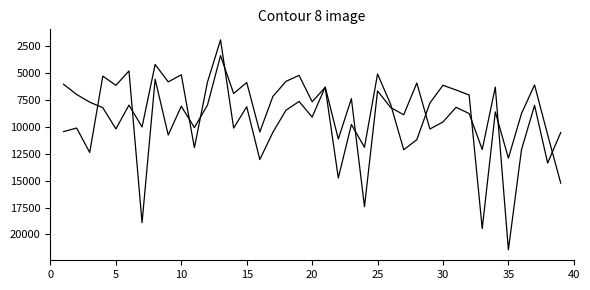

How many lines are shown in the chart?

2